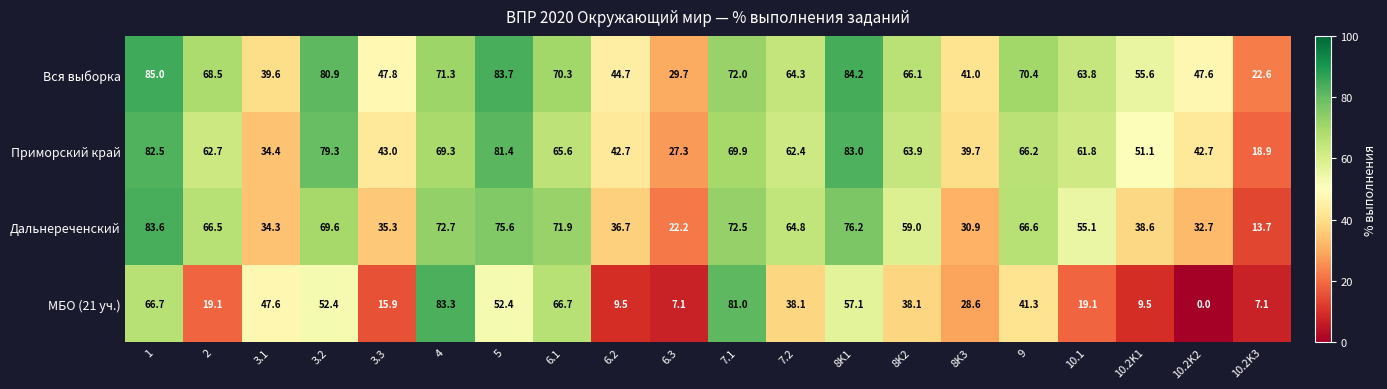

True or false: Дальнереченский has a value of 83.6 at 1.

True